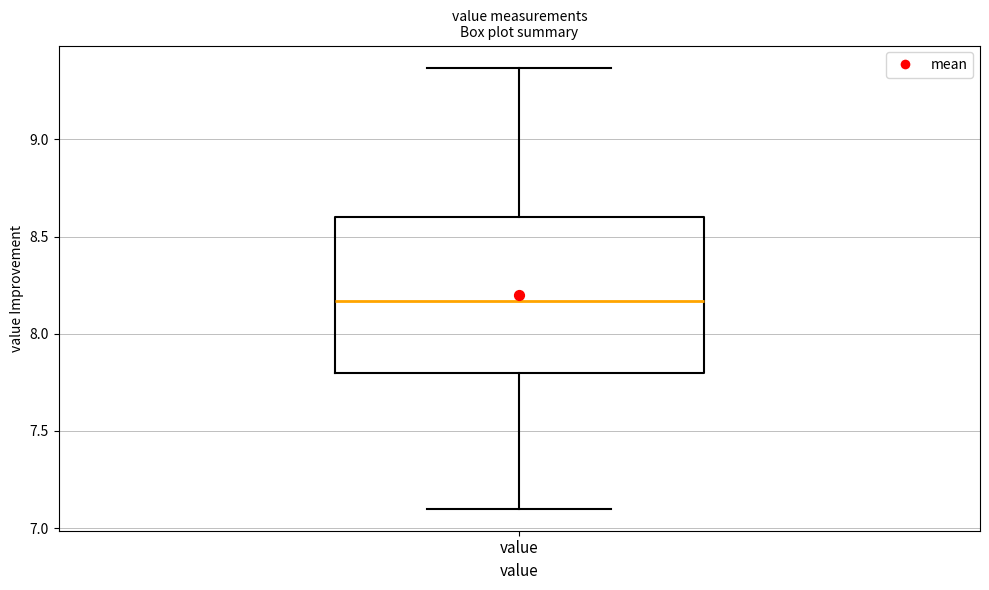

Where does the lower whisker of the box for value end on the y-axis? The values are not printed on the chart, so give them approximately, as read against the axis.

7.10